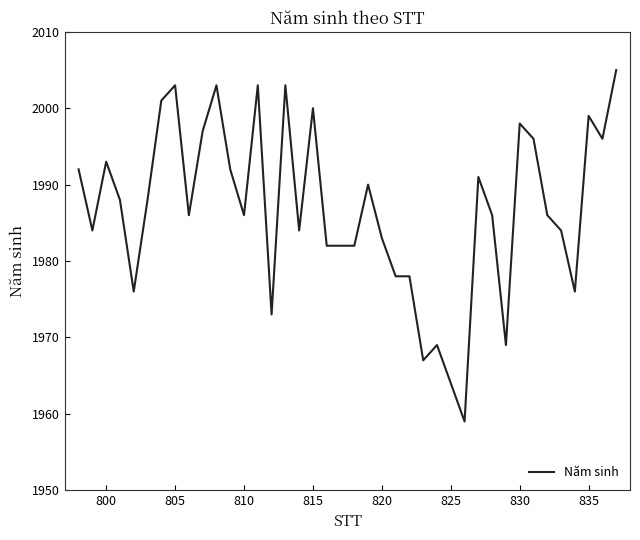

How many categories are shown in the chart?

40